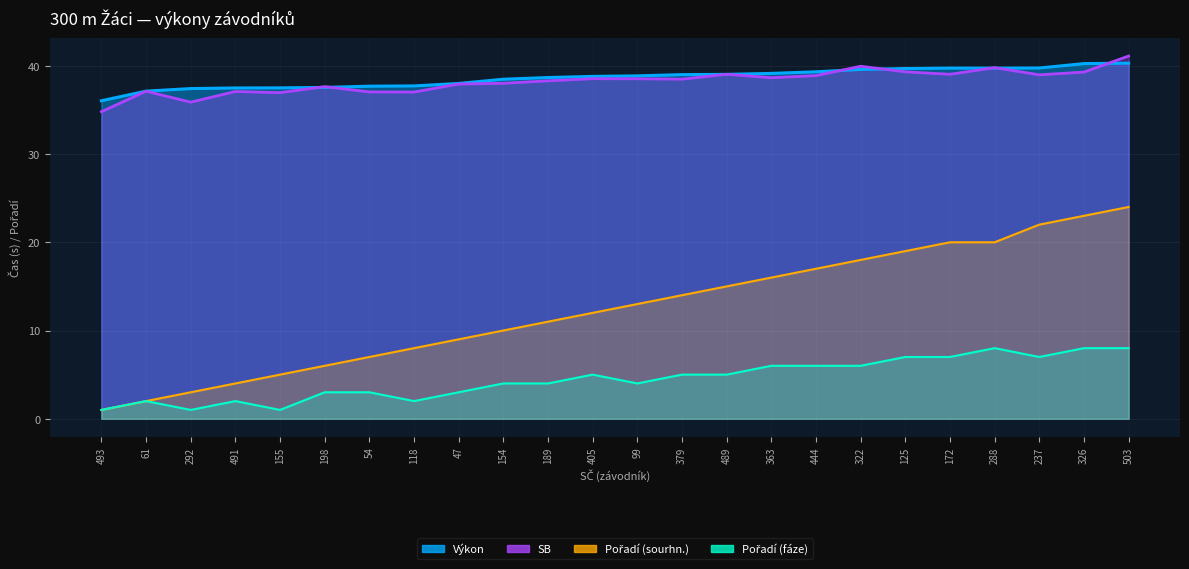

True or false: Výkon and Pořadí (fáze) cross at least once.

False